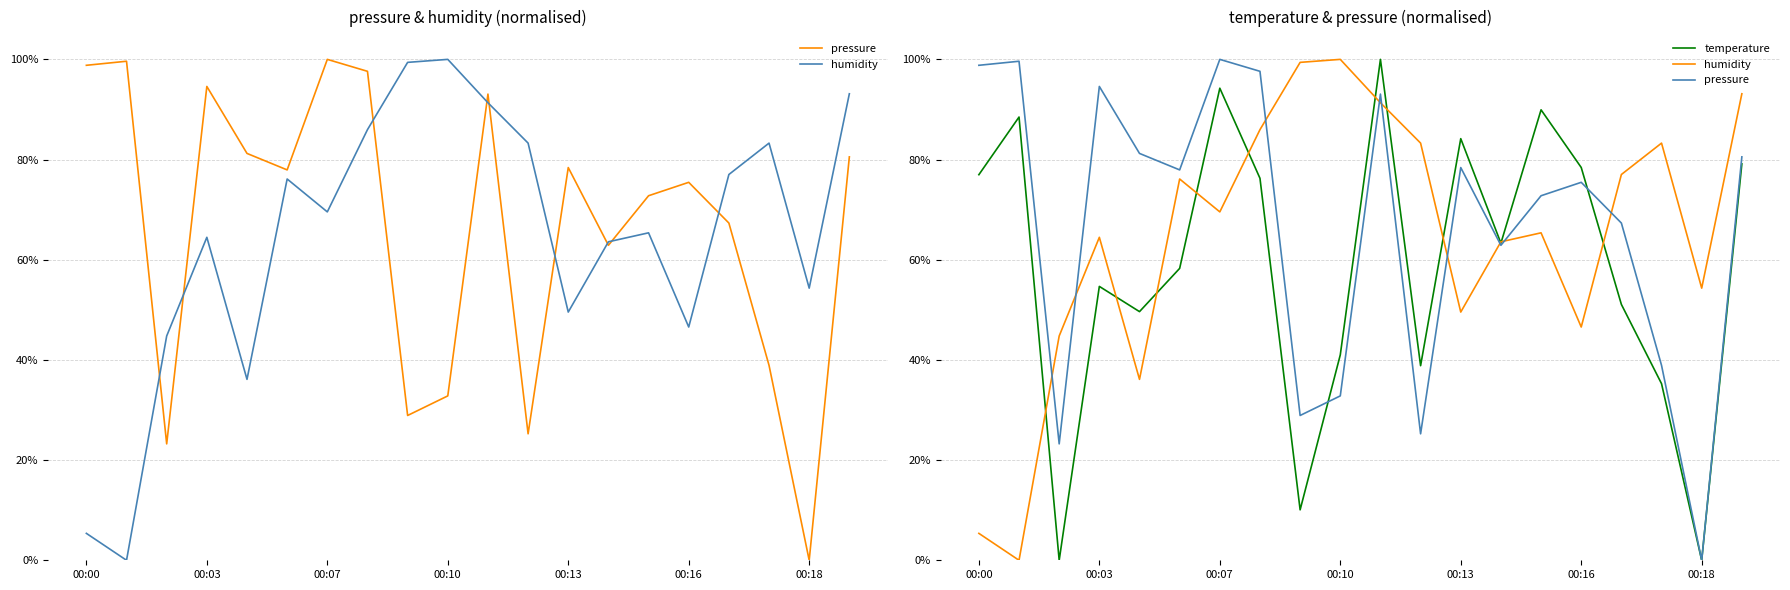

Is this an area chart (filled region under the line)?

No